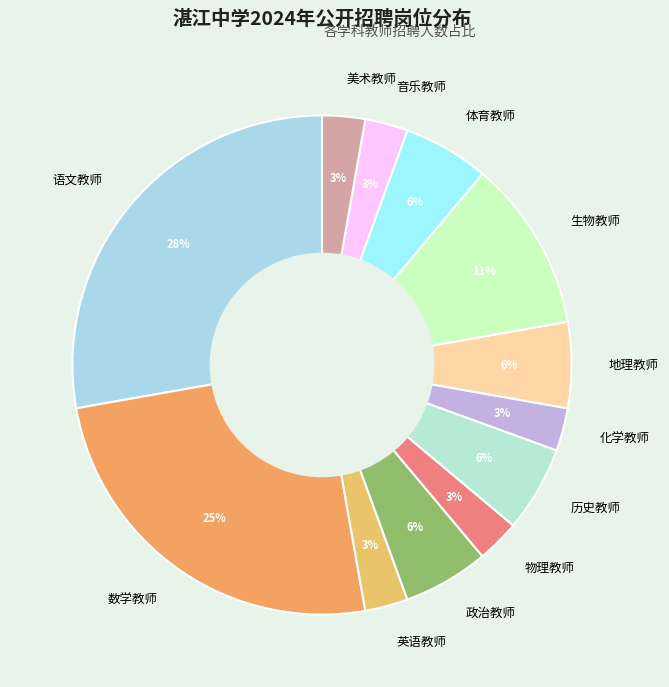

To the nearest percent, what is the average slice percentage?

8%